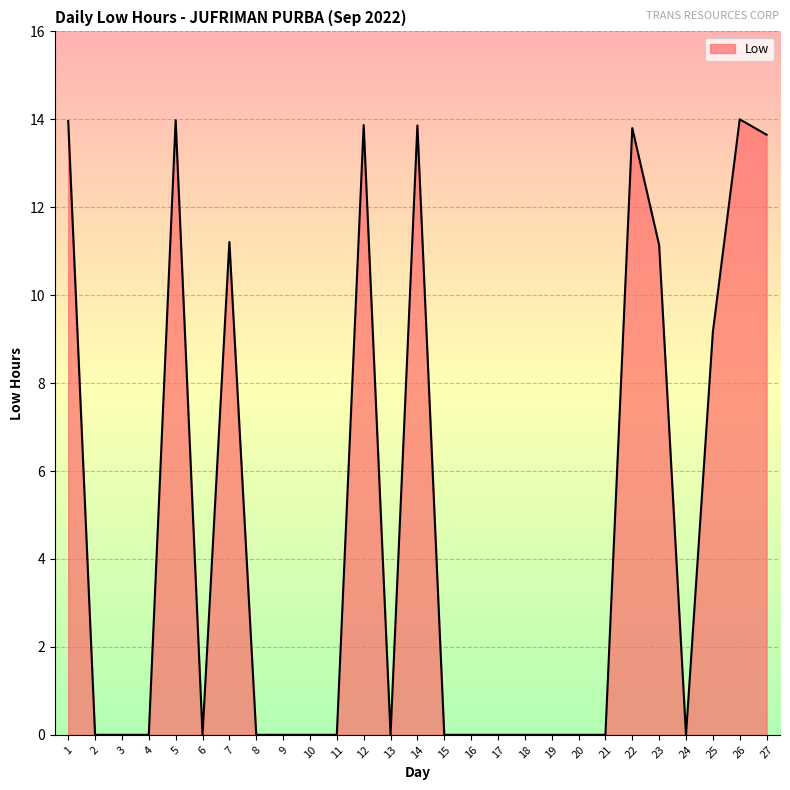

Is it true that the value at 7 is 11.2?

True